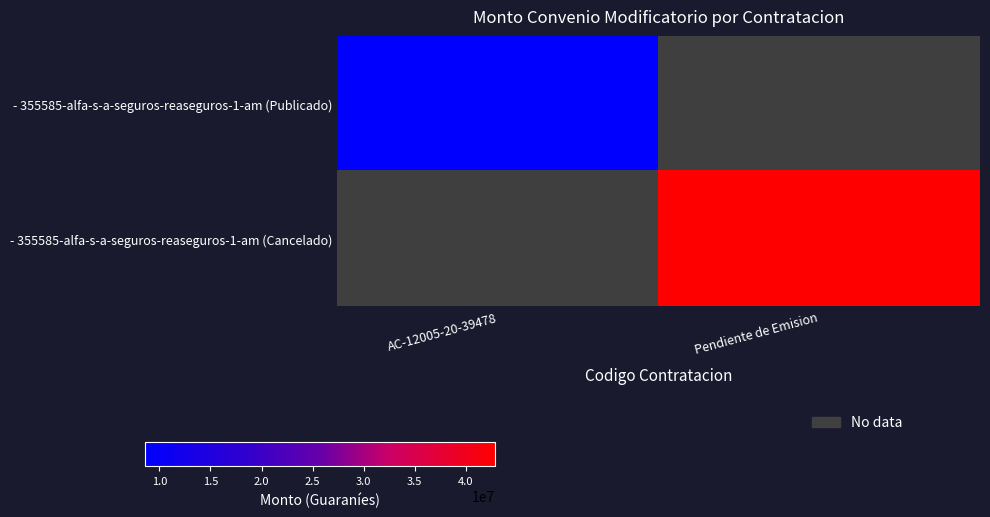

Rank the categories by - 355585-alfa-s-a-seguros-reaseguros-1-am (Cancelado) value from lowest to highest.

AC-12005-20-39478, Pendiente de Emision